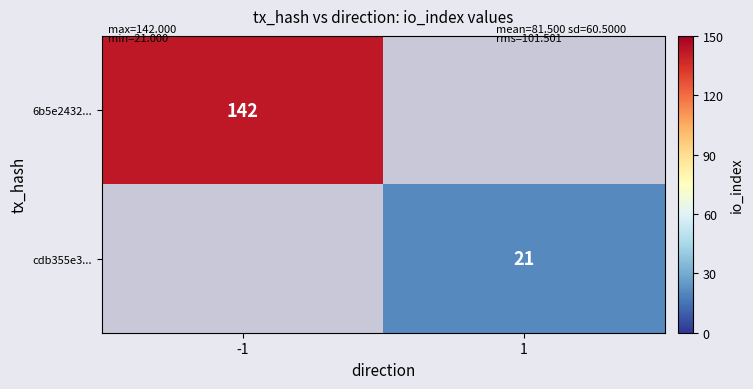

Is the value of 6b5e2432... at -1 greater than the value of cdb355e3... at 1?

Yes